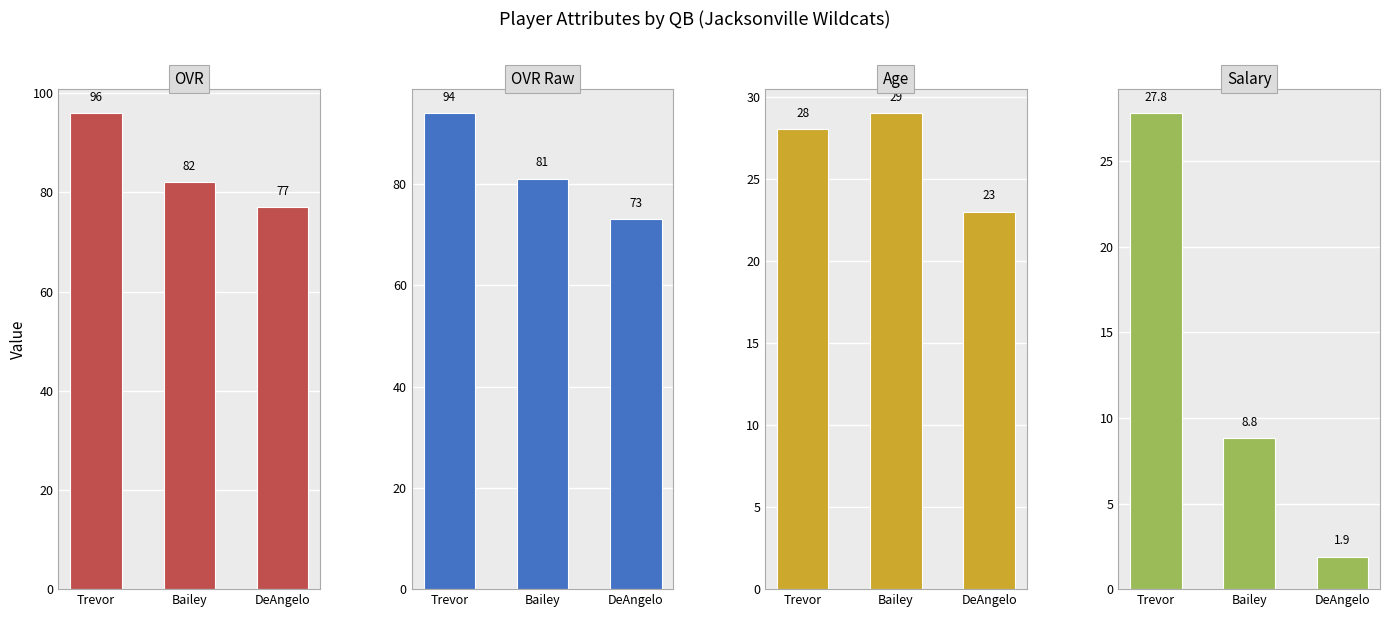

Reading left to right, extract all data points from this chart.

OVR: Trevor=96.0	Bailey=82.0	DeAngelo=77.0
OVR Raw: Trevor=94.0	Bailey=81.0	DeAngelo=73.0
Age: Trevor=28.0	Bailey=29.0	DeAngelo=23.0
Salary: Trevor=27.8	Bailey=8.8	DeAngelo=1.9